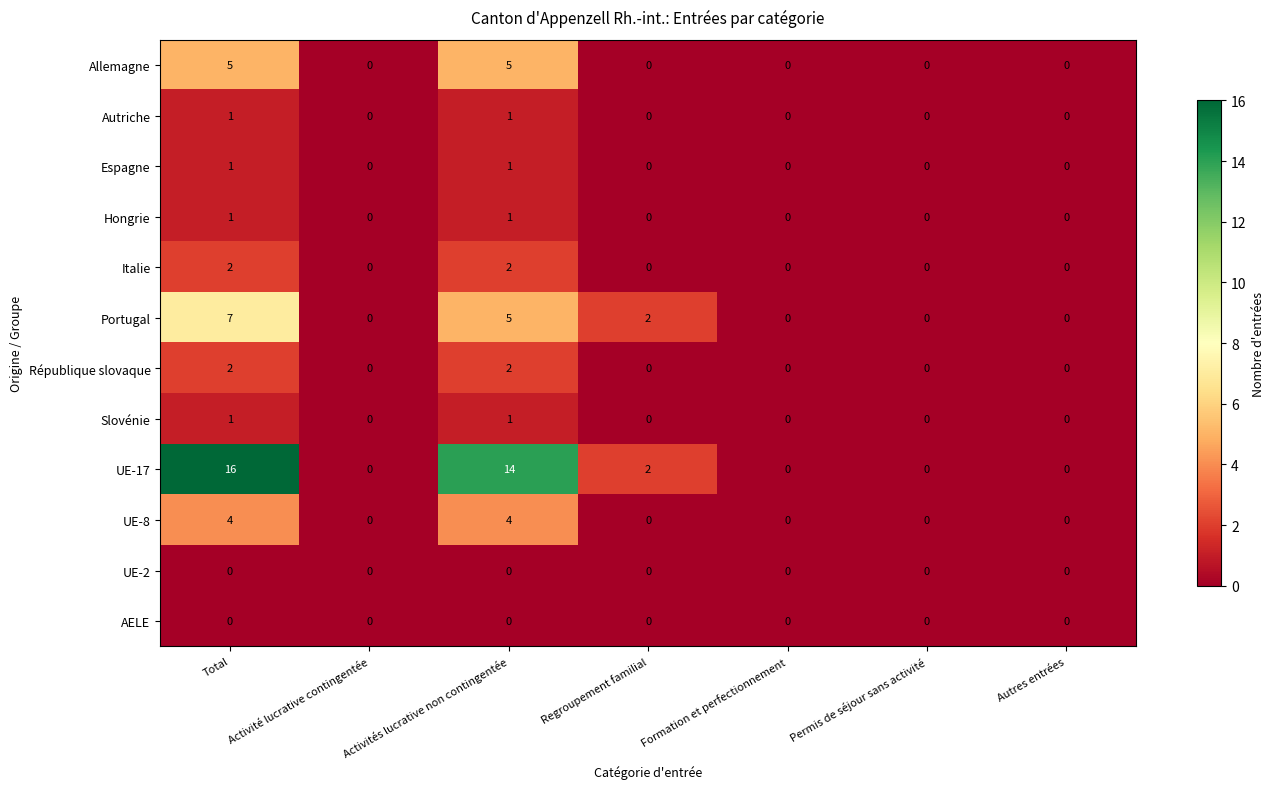

Count the number of categories in the chart.

7